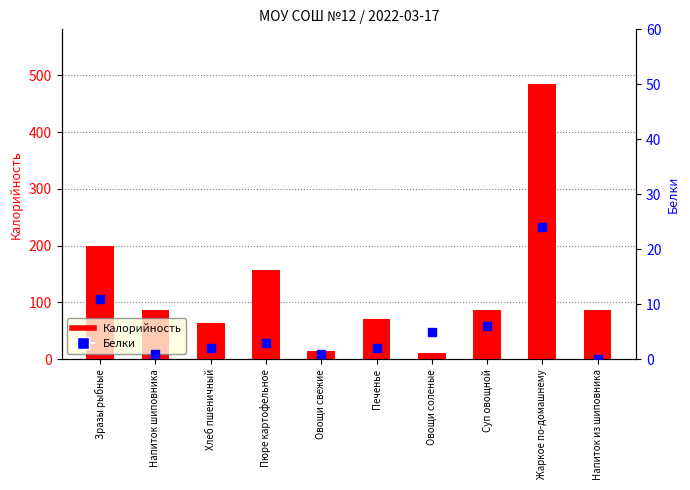

Which series reaches the minimum Y coordinate?

Белки